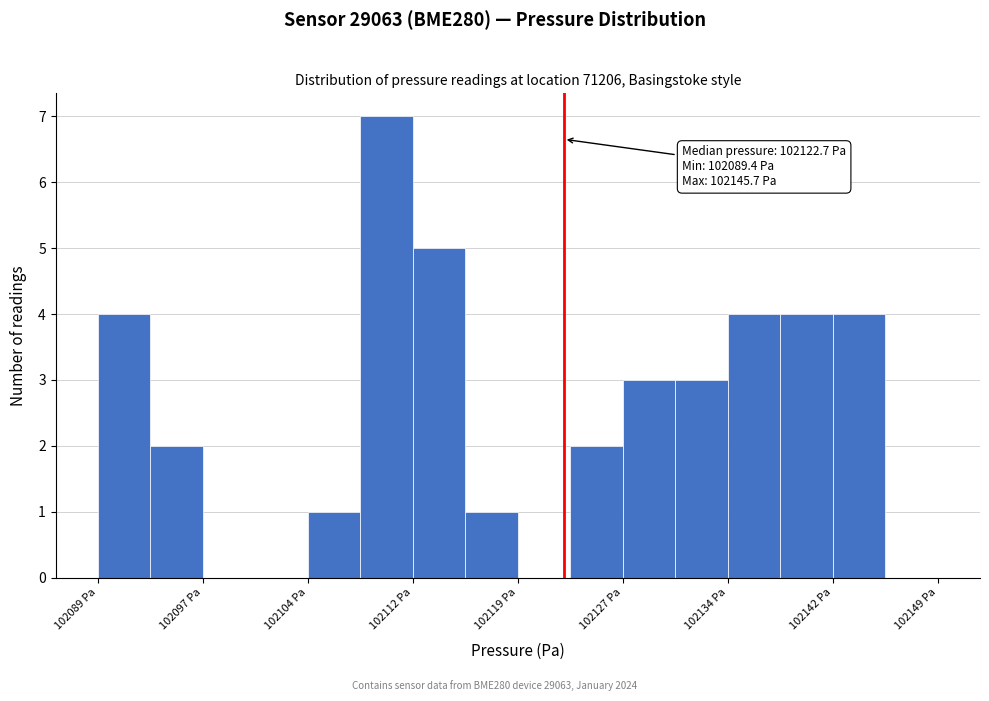

Around what value on the x-axis is the tallest bar? Give the approximate position of its centre, as read against the axis.

102110